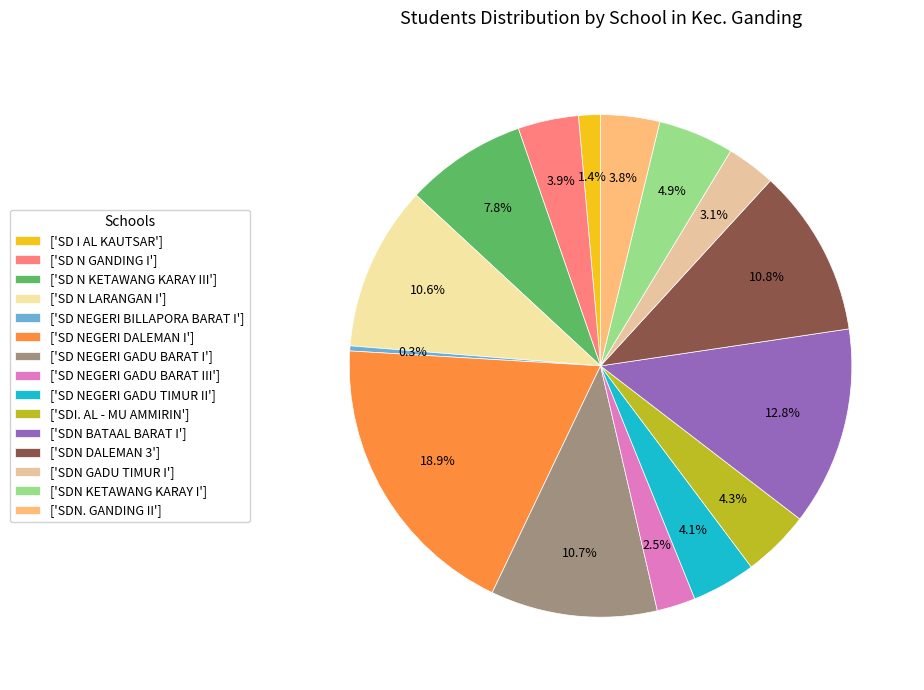

Is there any slice that represents more than half of the pie?

No